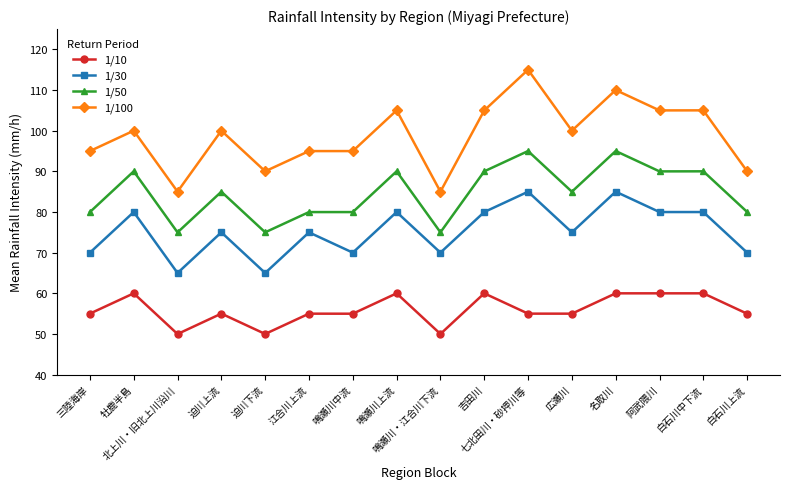

What position from the left is 広瀬川?

12